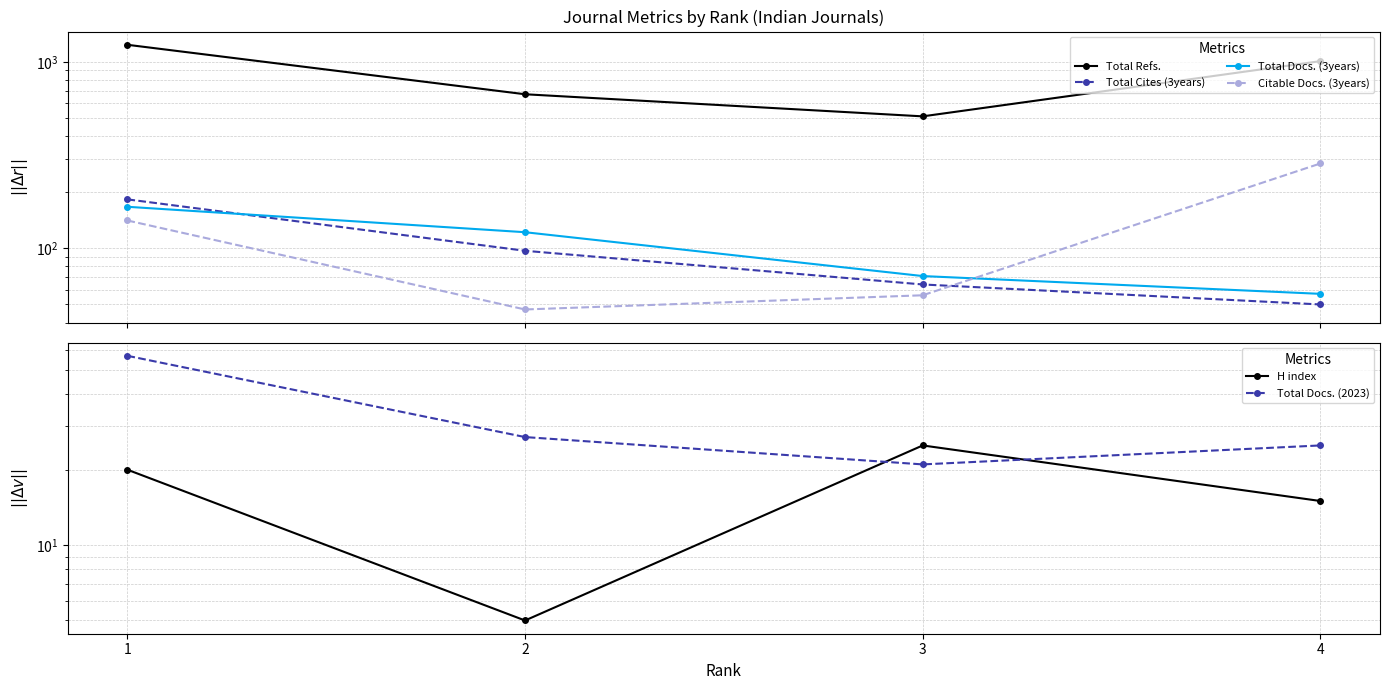

What is the minimum value shown in the chart?

5